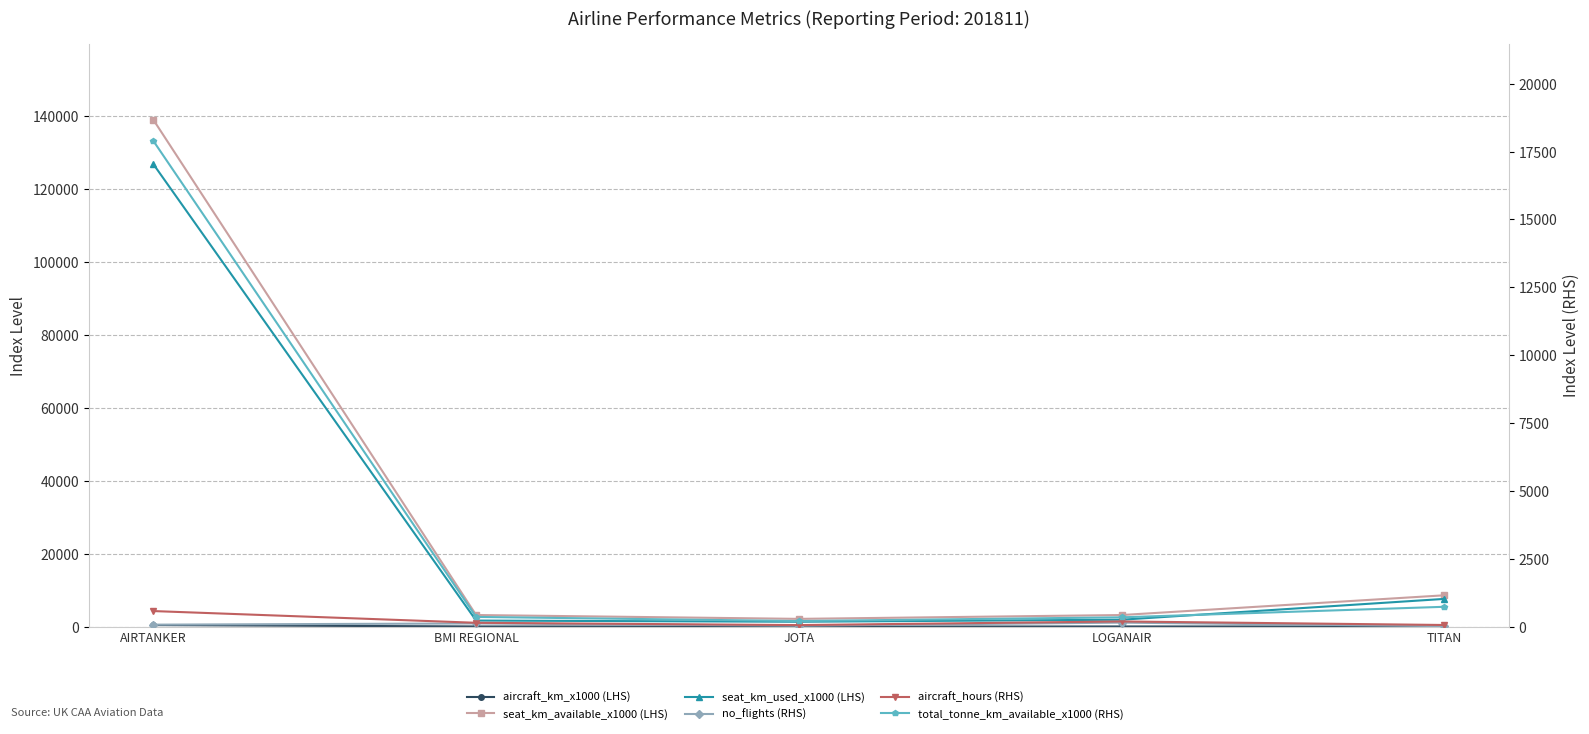

Reading right to left, extract all data points from this chart.

aircraft_km_x1000 (LHS): 40.0	64.0	23.0	66.0	439.0
seat_km_available_x1000 (LHS): 8608.0	3196.0	2144.0	3200.0	138953.0
seat_km_used_x1000 (LHS): 7620.0	1915.0	1352.0	1681.0	126792.0
no_flights (RHS): 20.0	150.0	38.0	120.0	75.0
aircraft_hours (RHS): 62.5	193.4	58.9	144.0	575.7
total_tonne_km_available_x1000 (RHS): 733.0	345.0	208.0	360.0	17895.0